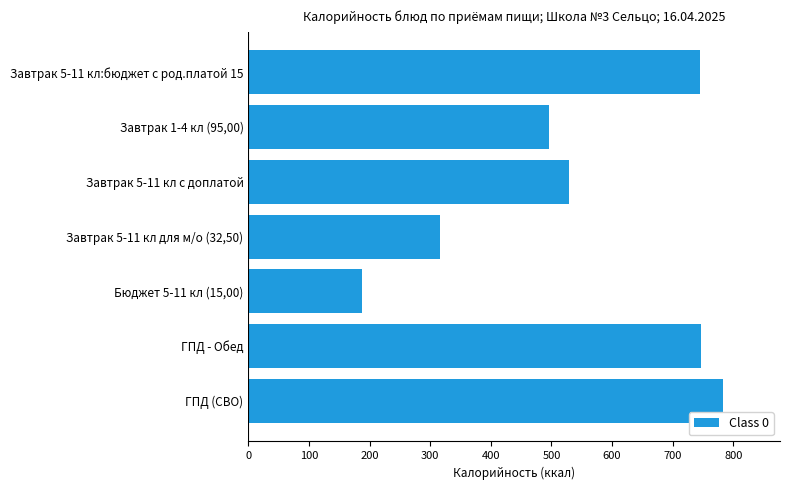

Approximately how many times larger is the value at ГПД - Обед compared to Завтрак 1-4 кл (95,00)?

1.5